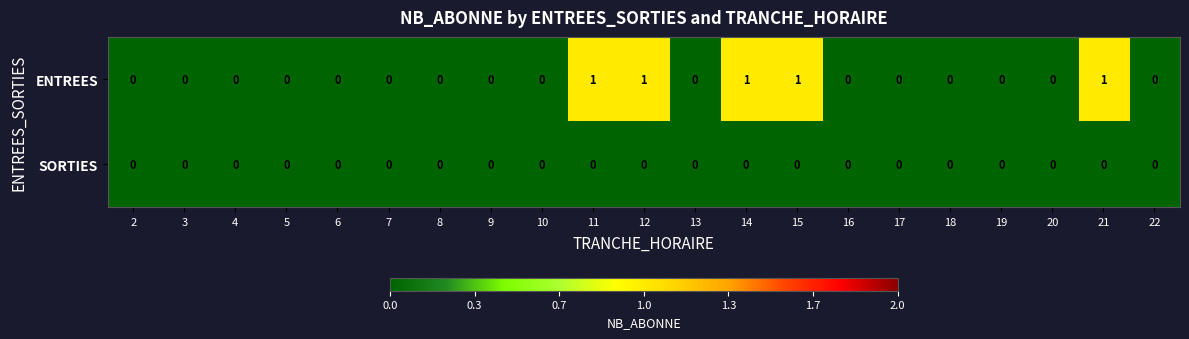

True or false: ENTREES has a value of 0 at 2.

True